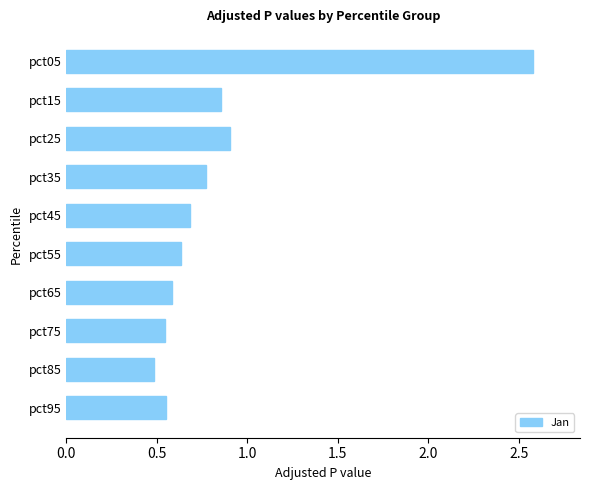

Count the number of data series in this chart.

1